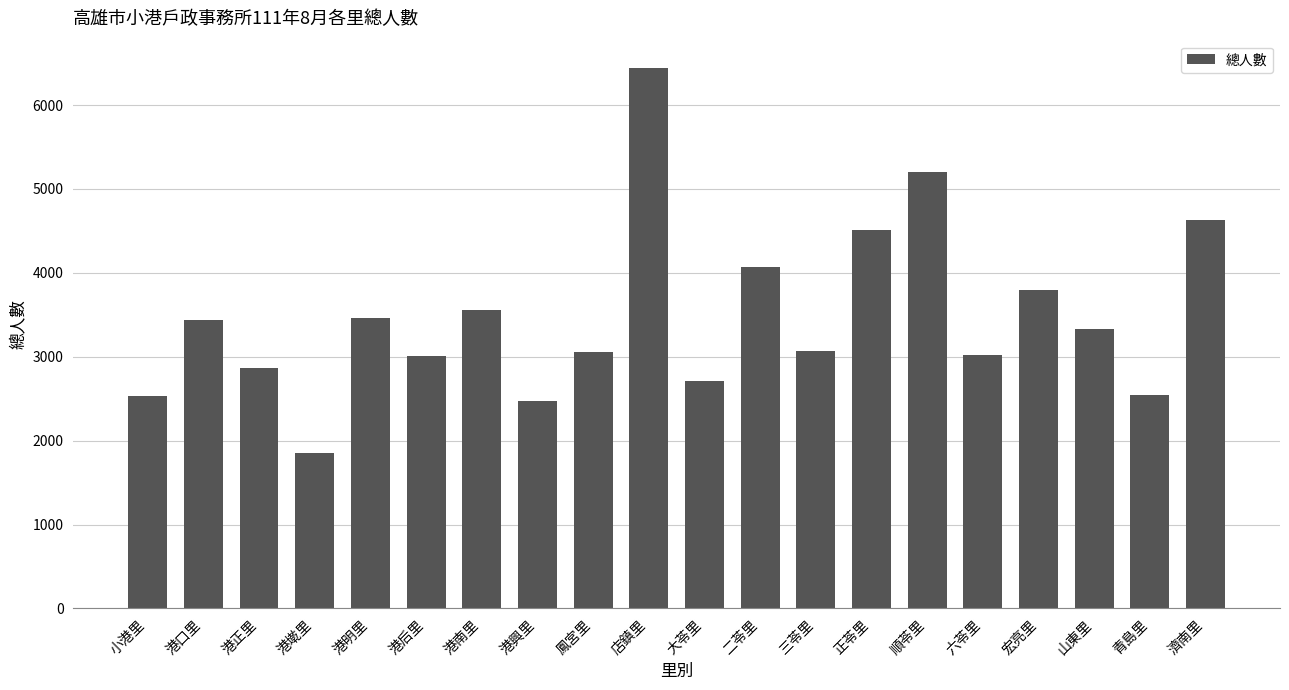

What value does the data have at 大苓里, to the nearest 100?

2700